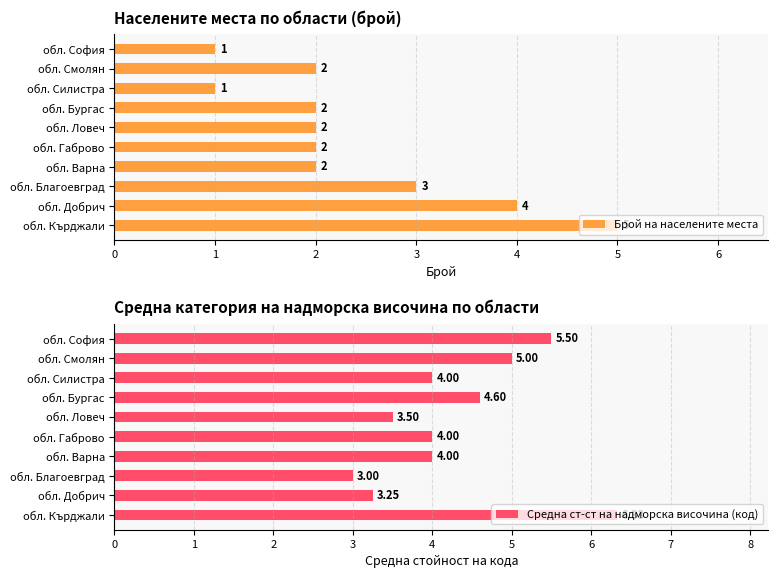

How many values in the Средна ст-ст на надморска височина (код) series are below 4?

3